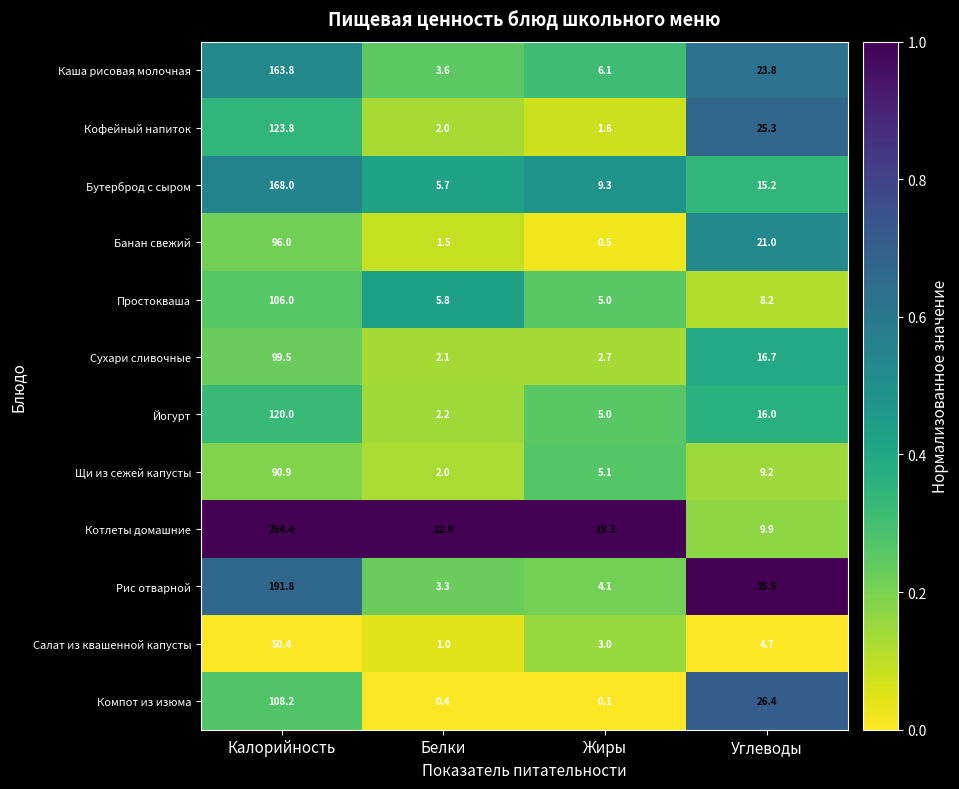

True or false: Каша рисовая молочная has a value of 9.3 at Жиры.

False